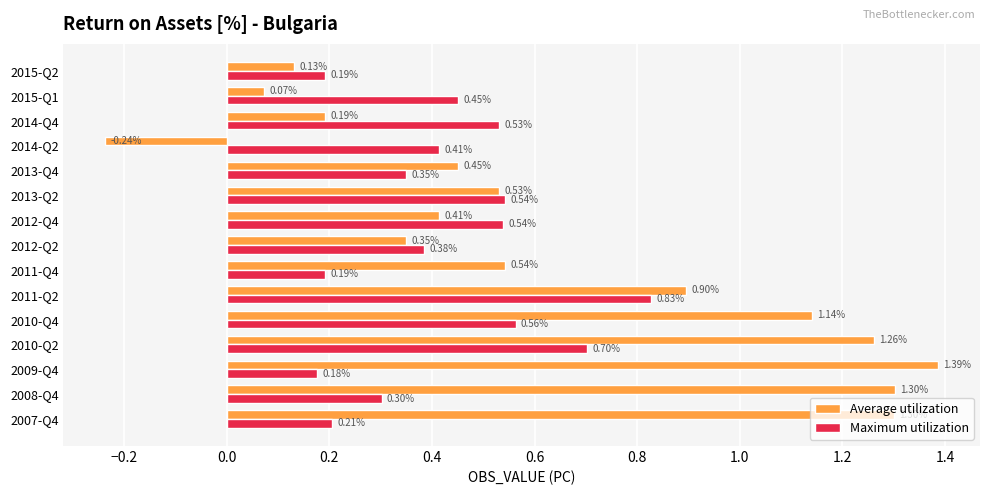

What is the difference between the highest and lowest values at 2014-Q4?

0.3